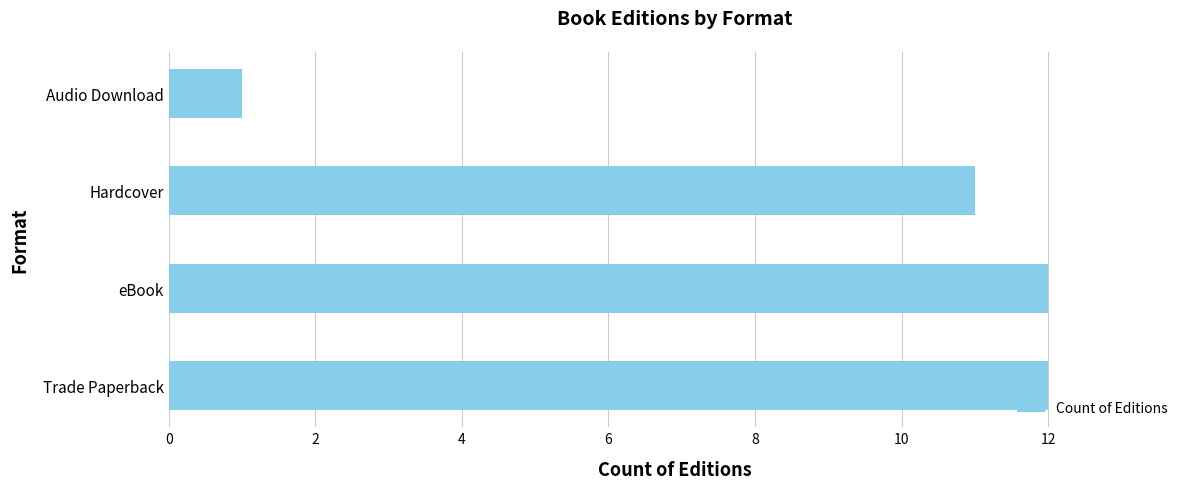

What is the difference between the maximum and minimum values?

11